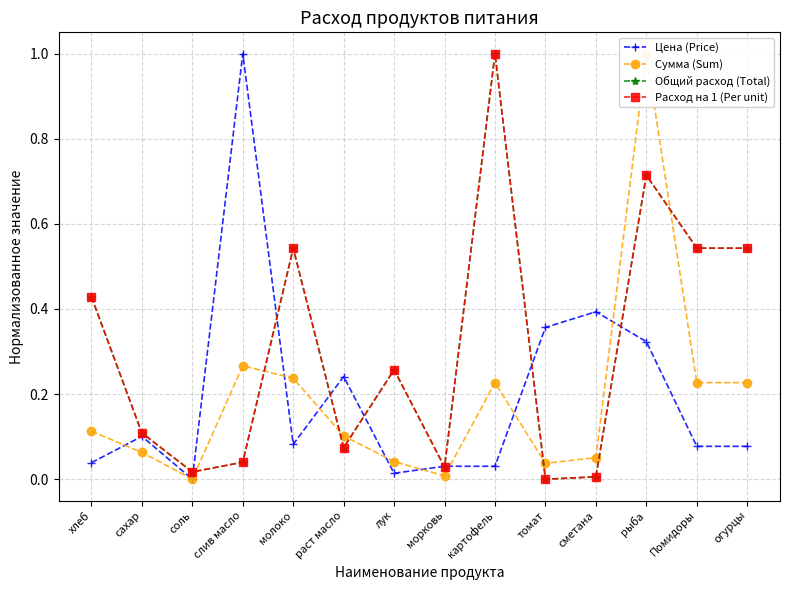

How many distinct data groups are displayed?

4